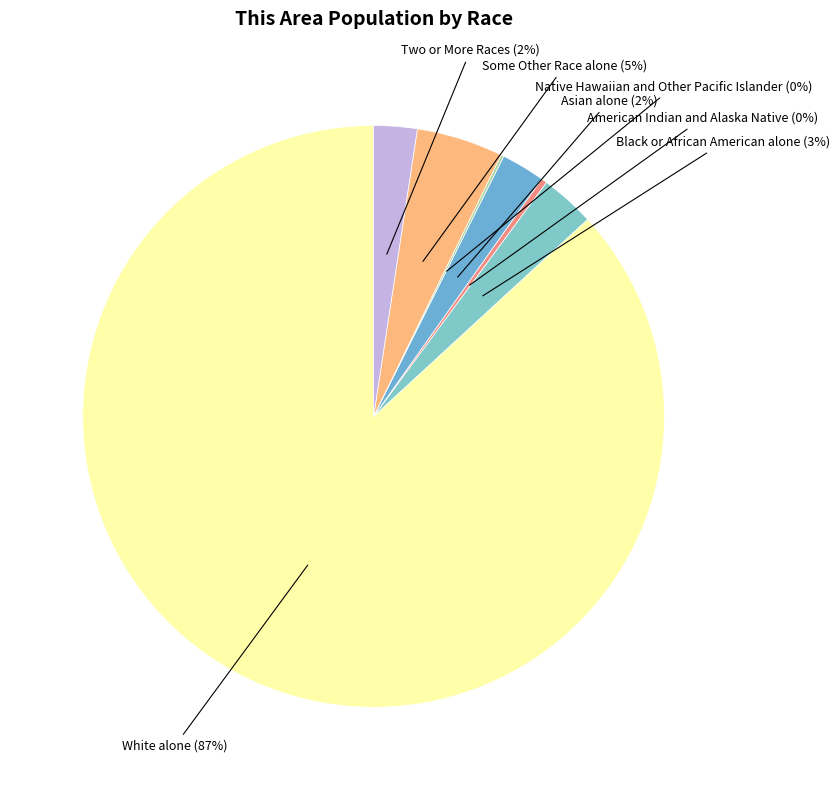

Is White alone the majority of the pie?

Yes